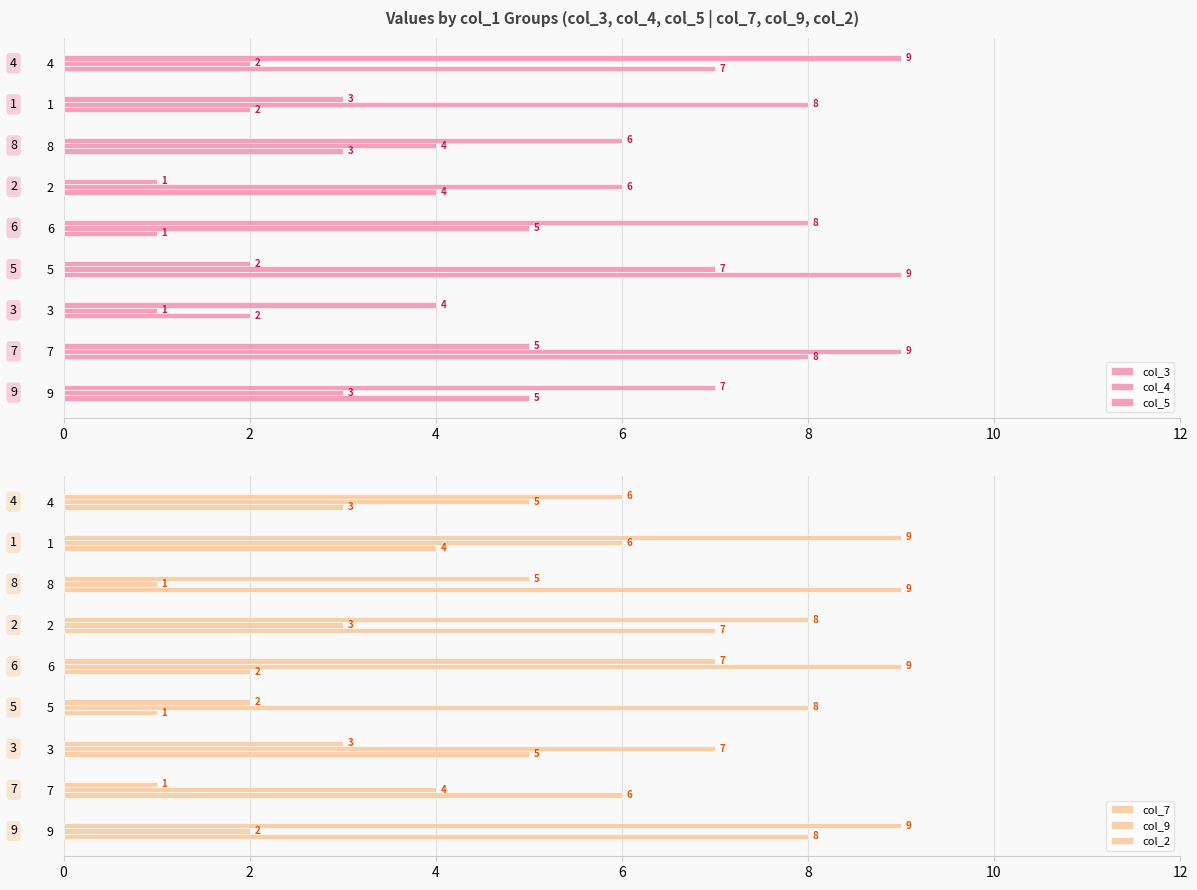

How many bars are there in each group?

6